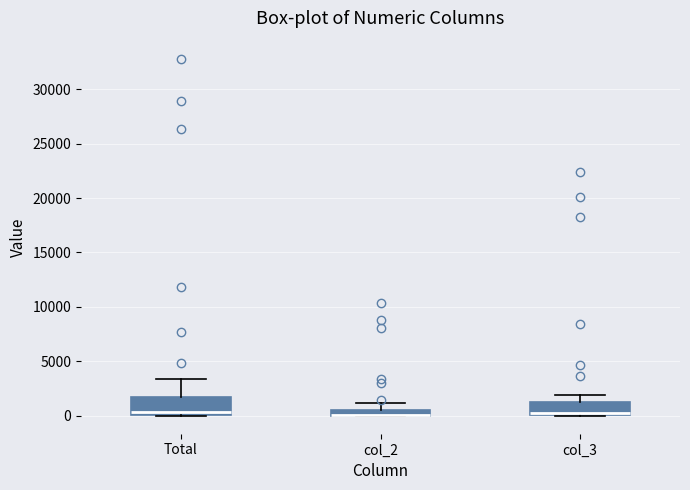

Where does the upper whisker of the box for col_2 end on the y-axis? The values are not printed on the chart, so give them approximately, as read against the axis.

1000